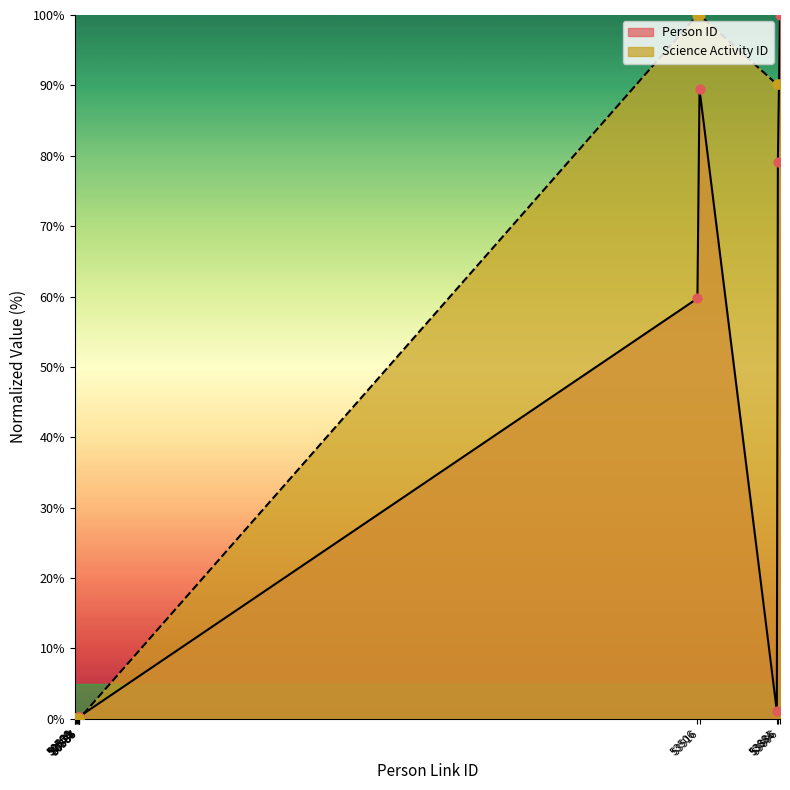

Which series reaches the maximum Y coordinate?

Person ID